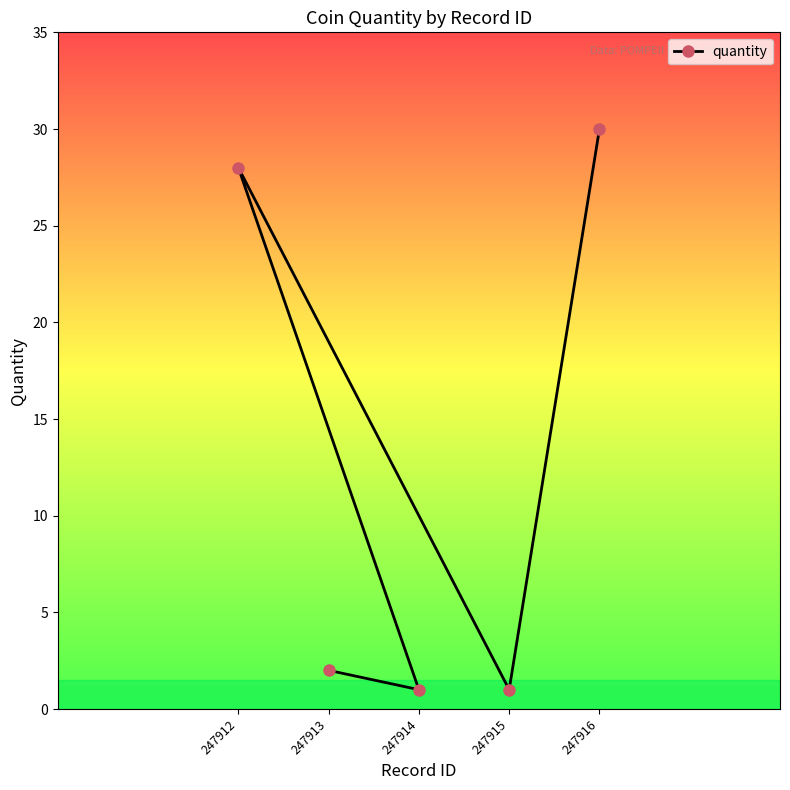

Reading left to right, transcribe all the data shown in this chart.

247912=28	247913=2	247914=1	247915=1	247916=30